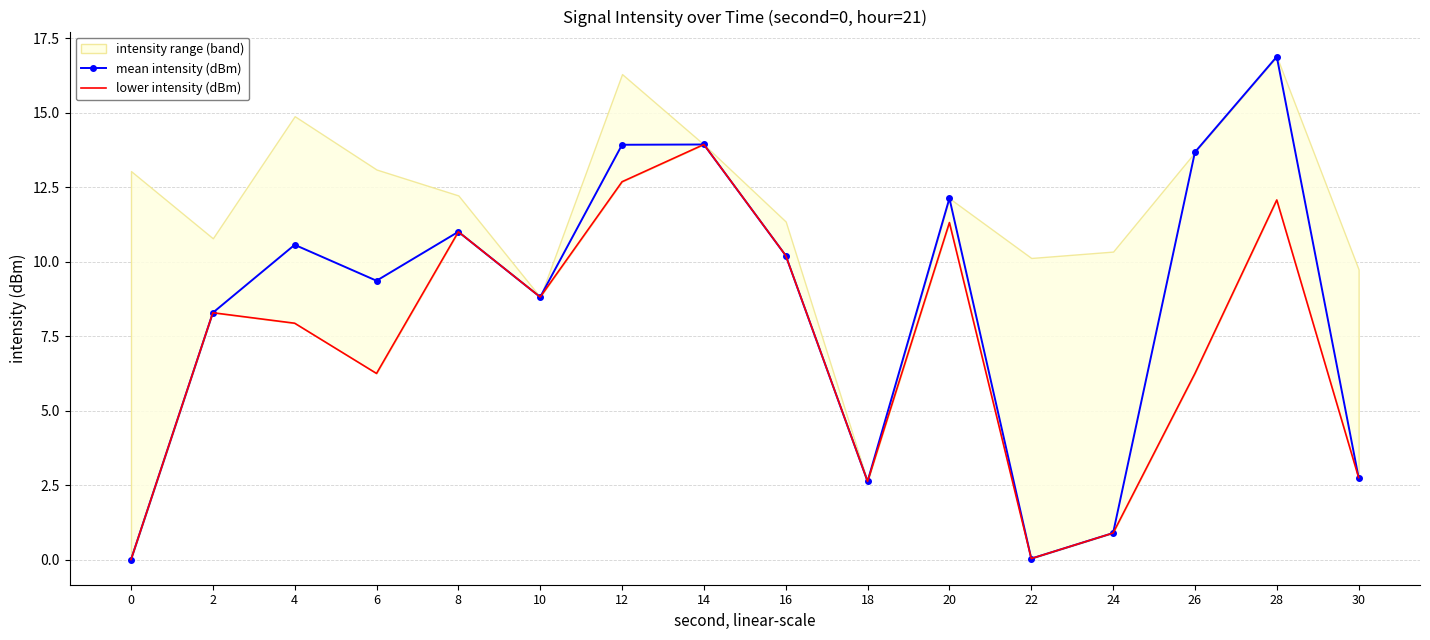

Where is the first local minimum for mean intensity (dBm)?

6